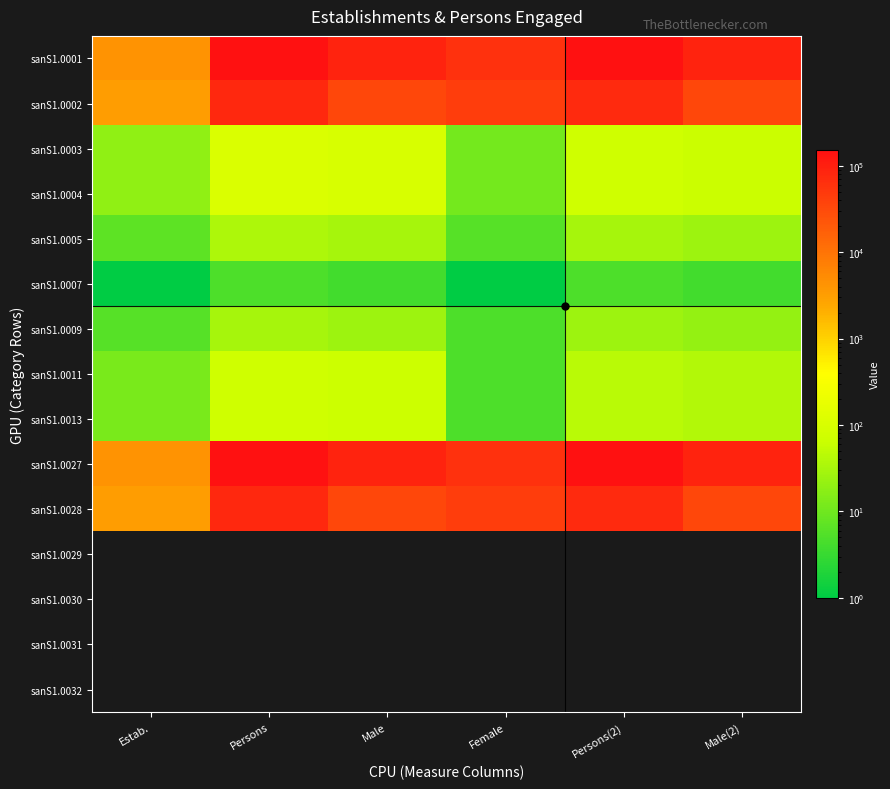

Is the value of sanS1.0004 at Male(2) greater than the value of sanS1.0013 at Male?

No